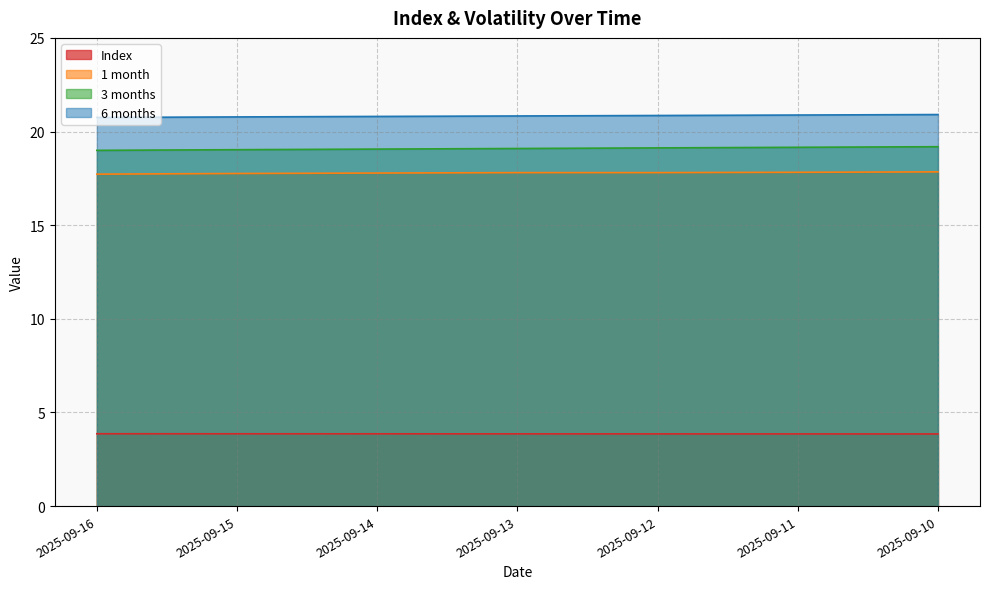

True or false: 1 month and 3 months cross at least once.

False